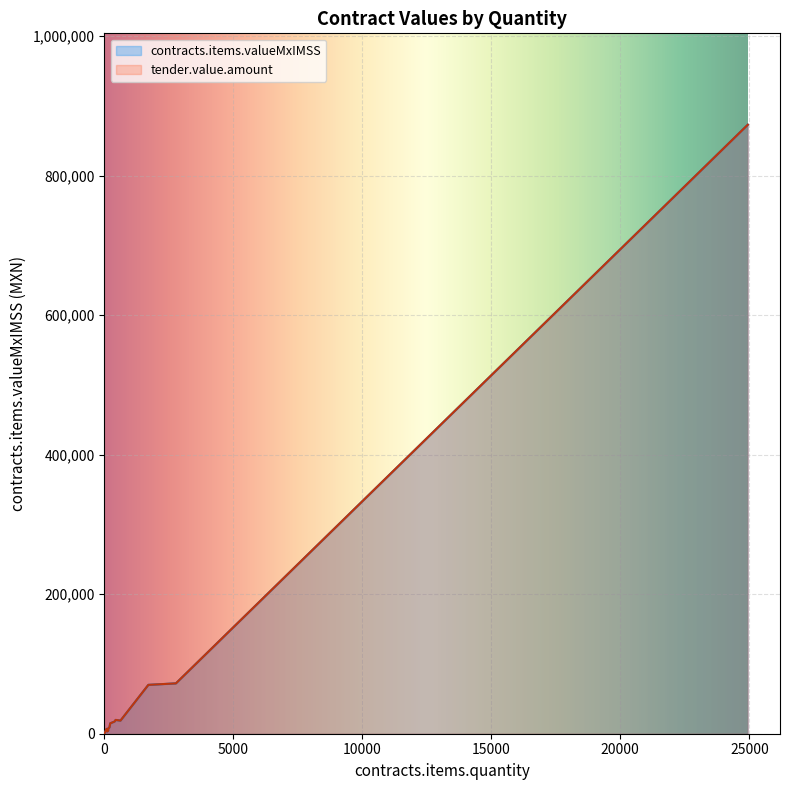

True or false: contracts.items.valueMxIMSS and tender.value.amount intersect in this chart.

False